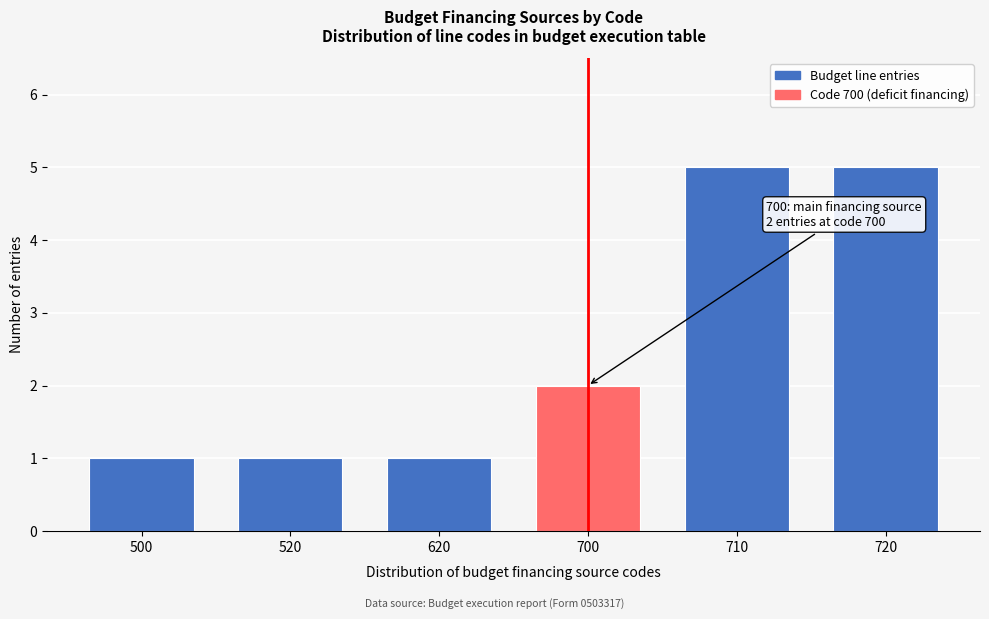

Reading right to left, what are all the values shown in this chart?

5	5	2	1	1	1